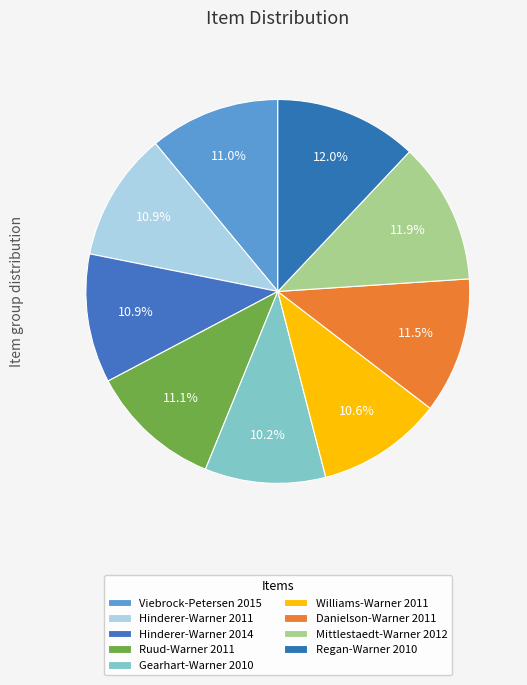

Is it true that Hinderer-Warner 2011 is 11% of the pie?

True